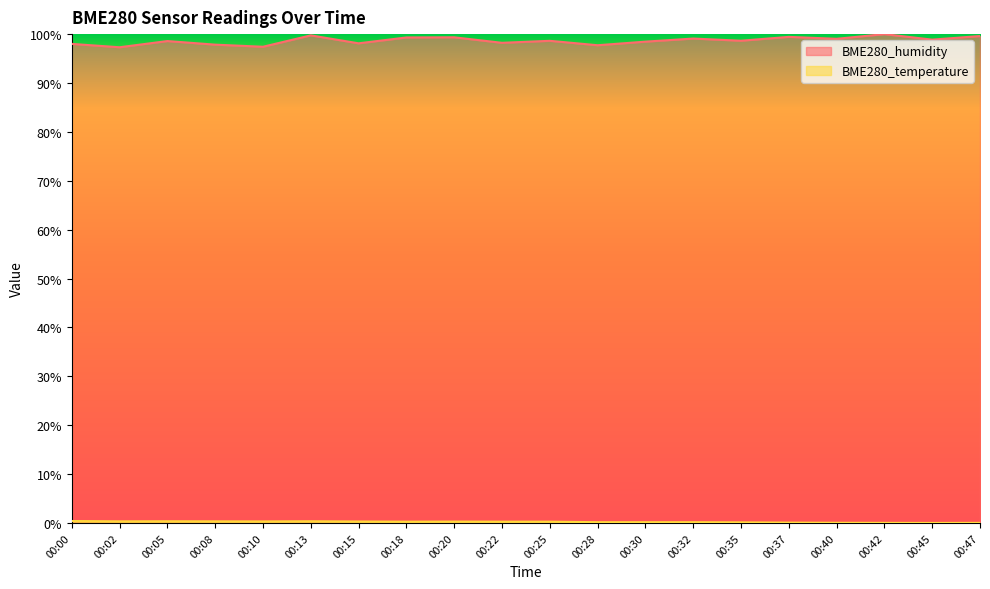

In BME280_humidity, how many points are lower than both neighbors (excluding endpoints)?

8